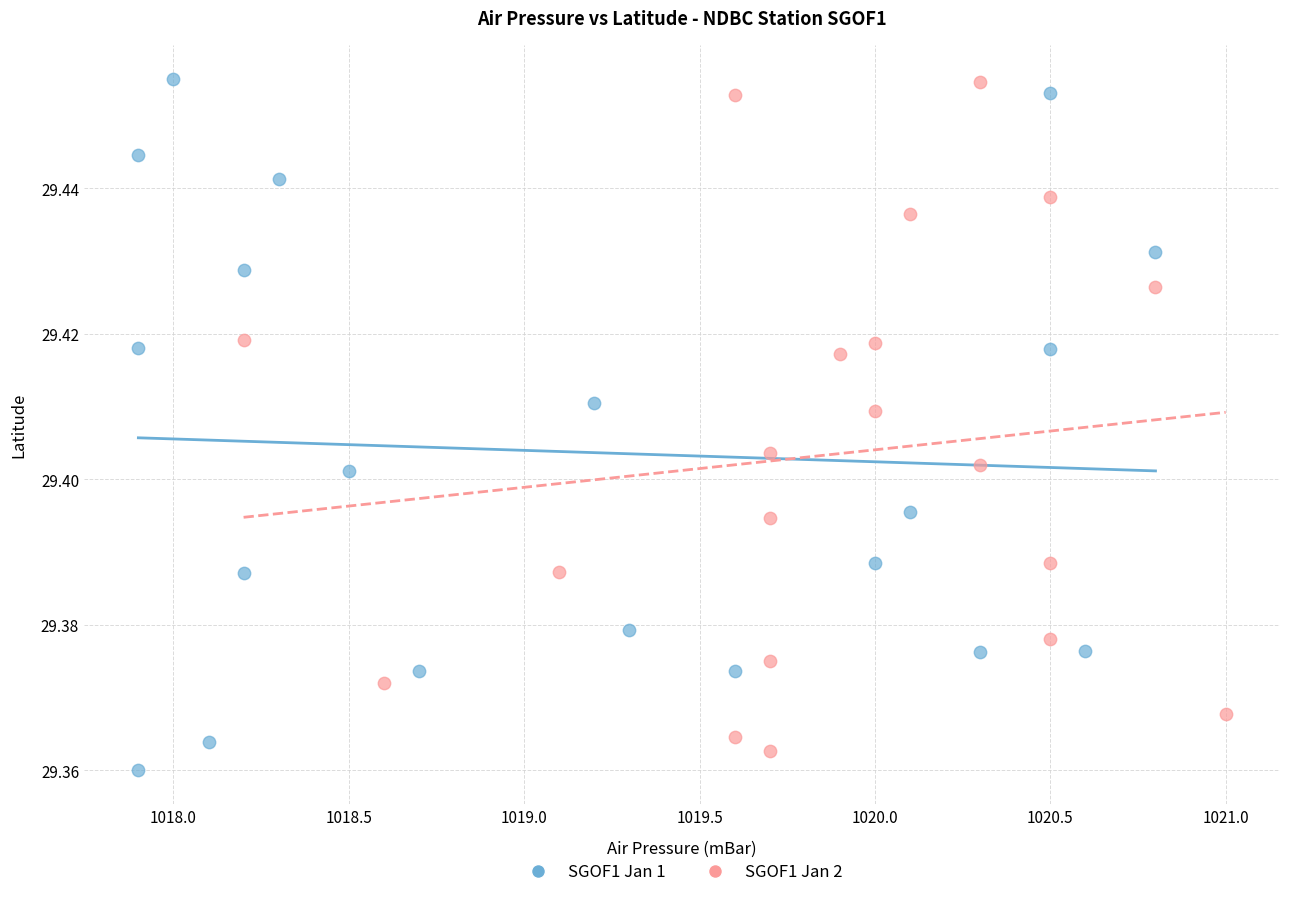

What are all the series names shown in the legend?

SGOF1 Jan 1, SGOF1 Jan 2